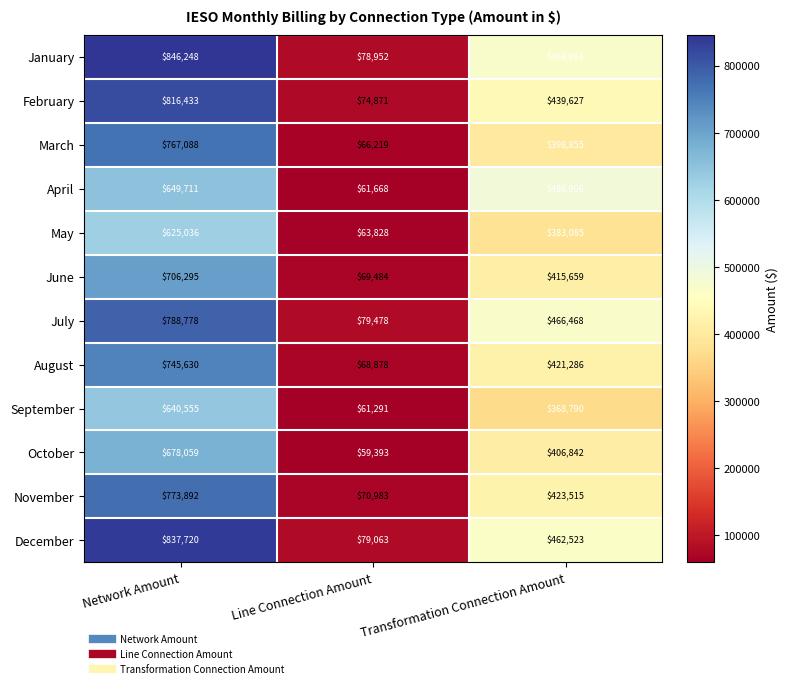

Which series changed the most between Network Amount and Line Connection Amount?

January